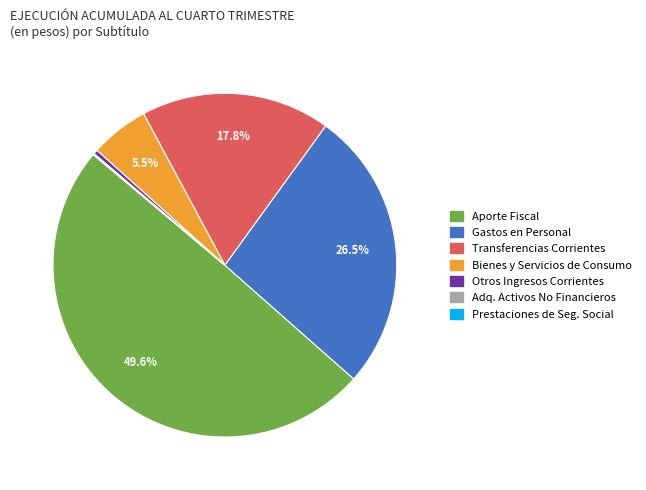

Is Transferencias Corrientes the majority of the pie?

No